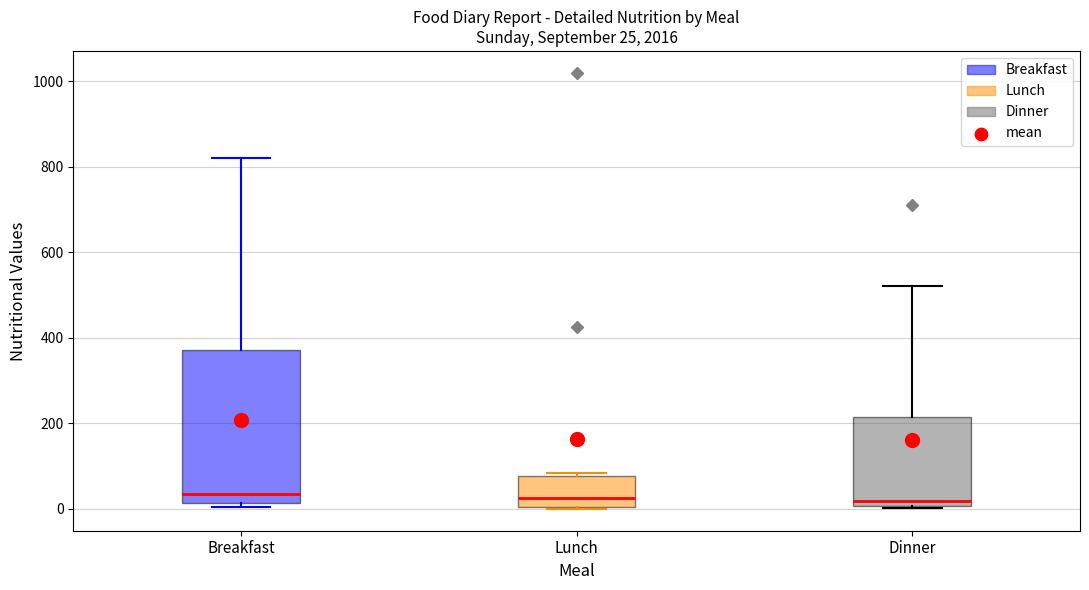

Comparing the boxes themselves (not the whiskers), which one is the tallest?

Breakfast